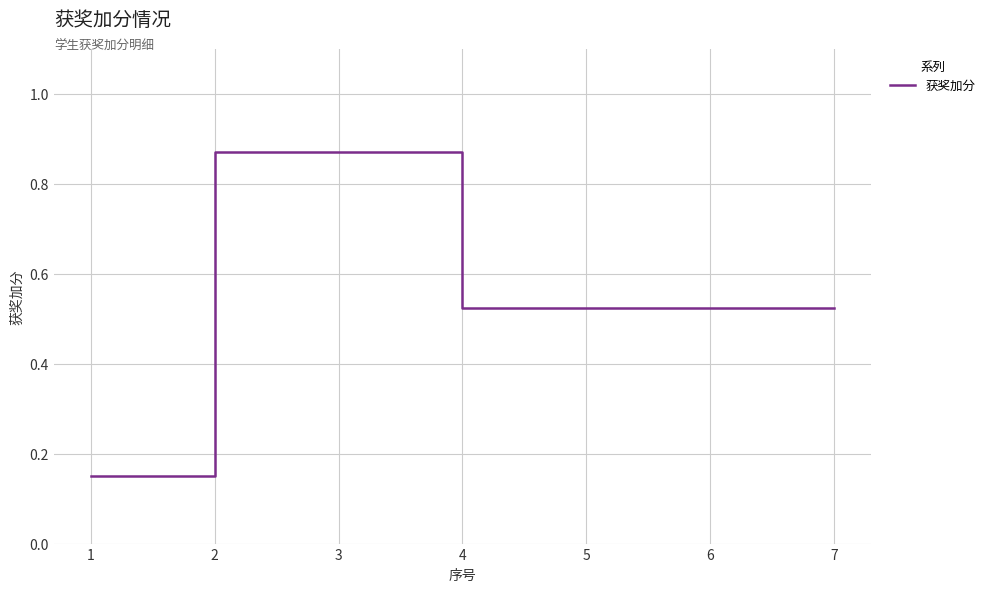

What is the difference between the maximum and minimum values?

0.7